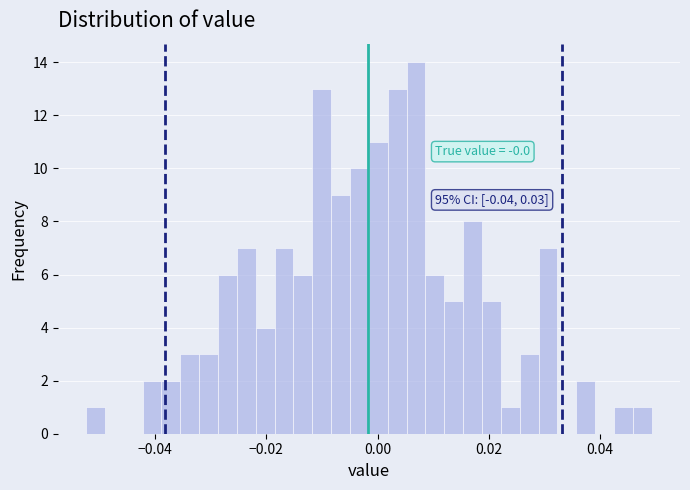

Read against the x-axis, roughly where is the centre of the tallest bar?

0.006